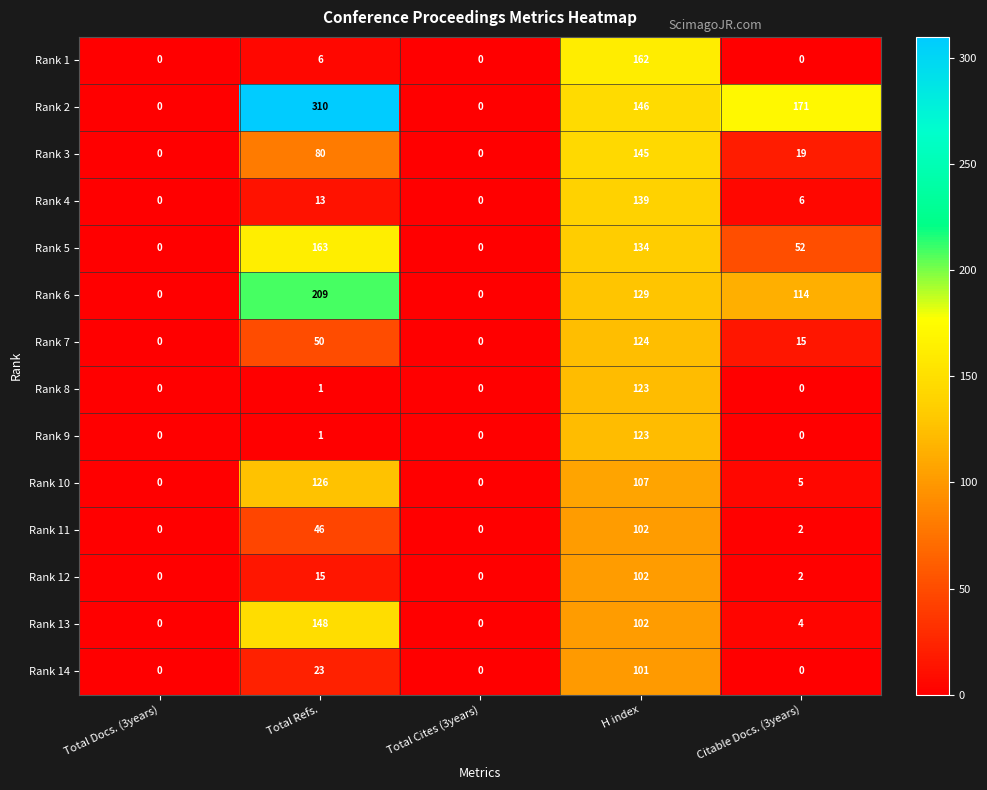

What is the average value of the Rank 6 series?

90